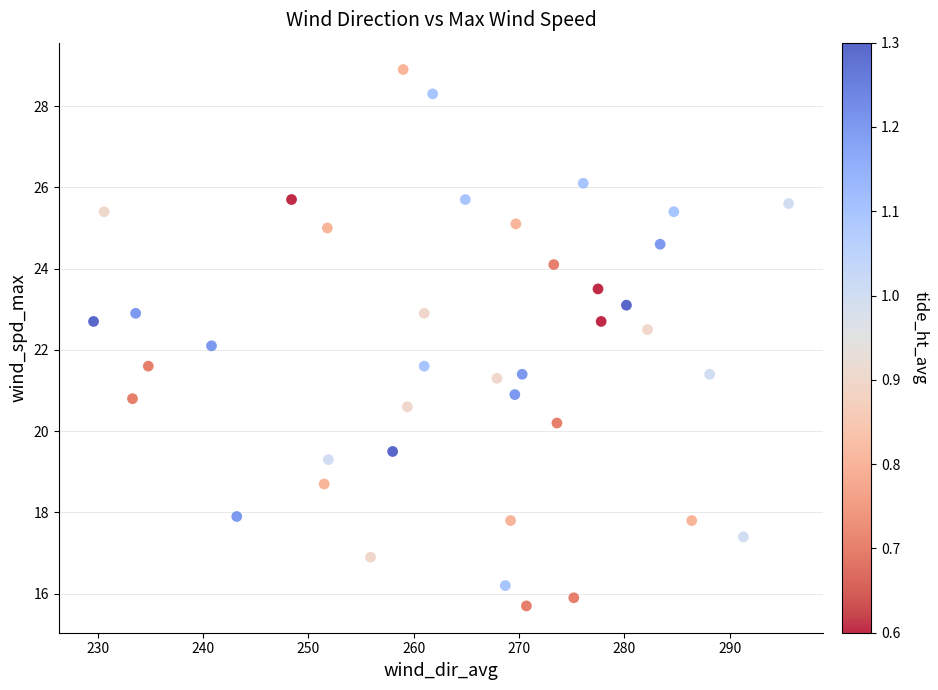

What is the range of X values (max minus min)?

66.0